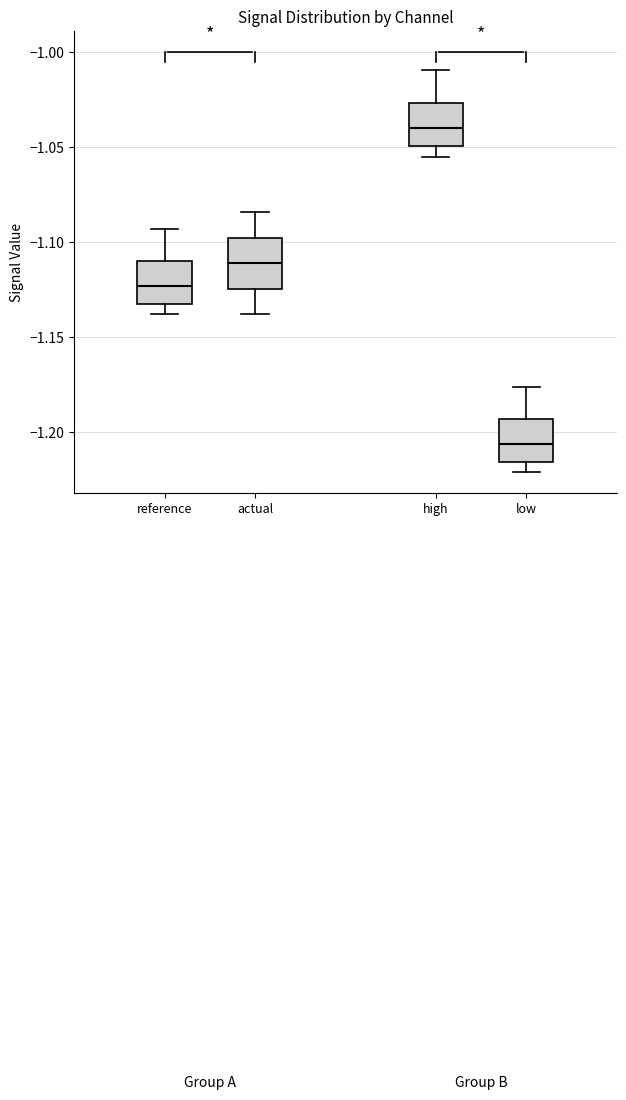

Reading left to right, transcribe this box plot: for each box, give where its median line is, the range the box spans, and where its two whiskers end, as read against the y-axis. The values are not printed on the chart, so give them approximately, as read against the axis.

reference: median -1.125, box -1.135 to -1.110, whiskers -1.140 to -1.095
actual: median -1.110, box -1.125 to -1.100, whiskers -1.140 to -1.085
high: median -1.040, box -1.050 to -1.025, whiskers -1.055 to -1.010
low: median -1.205, box -1.215 to -1.195, whiskers -1.220 to -1.175